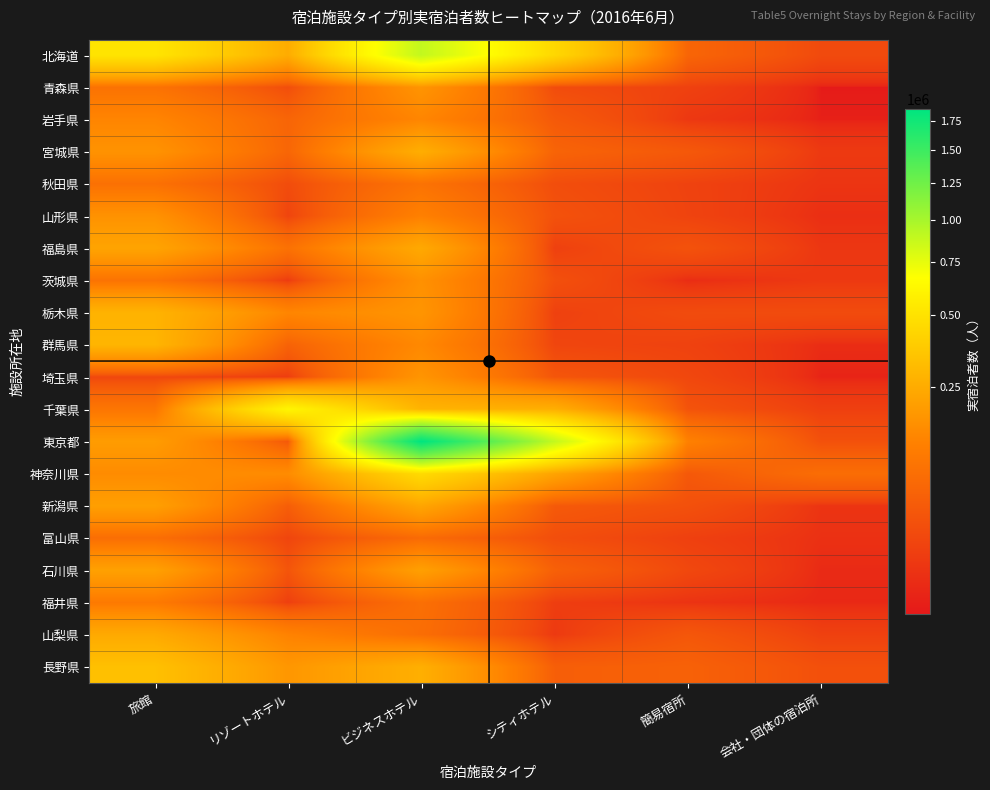

What is the total value across all series at ビジネスホテル?

6078870